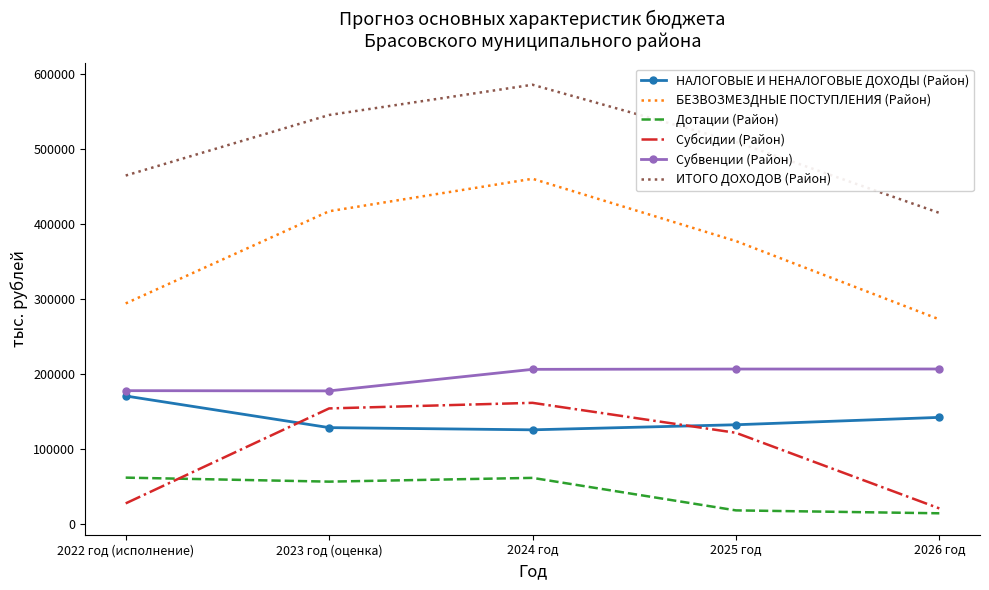

How many times do НАЛОГОВЫЕ И НЕНАЛОГОВЫЕ ДОХОДЫ (Район) and Субсидии (Район) cross each other?

2